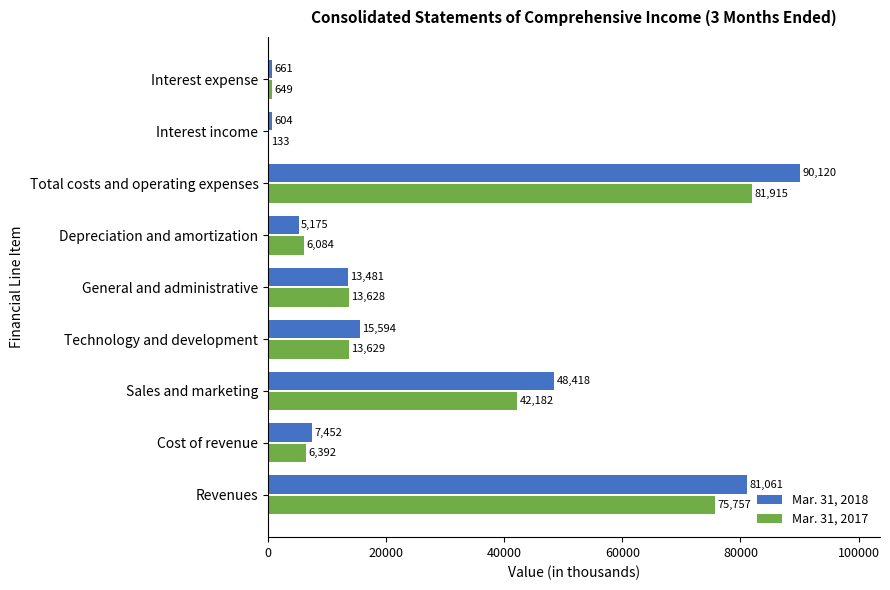

Where is Mar. 31, 2018 nearest to the value 45362?

Sales and marketing